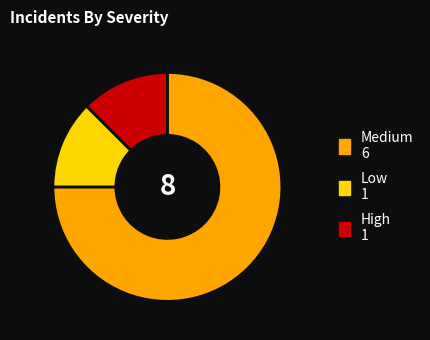

Does any single category account for the majority?

Yes